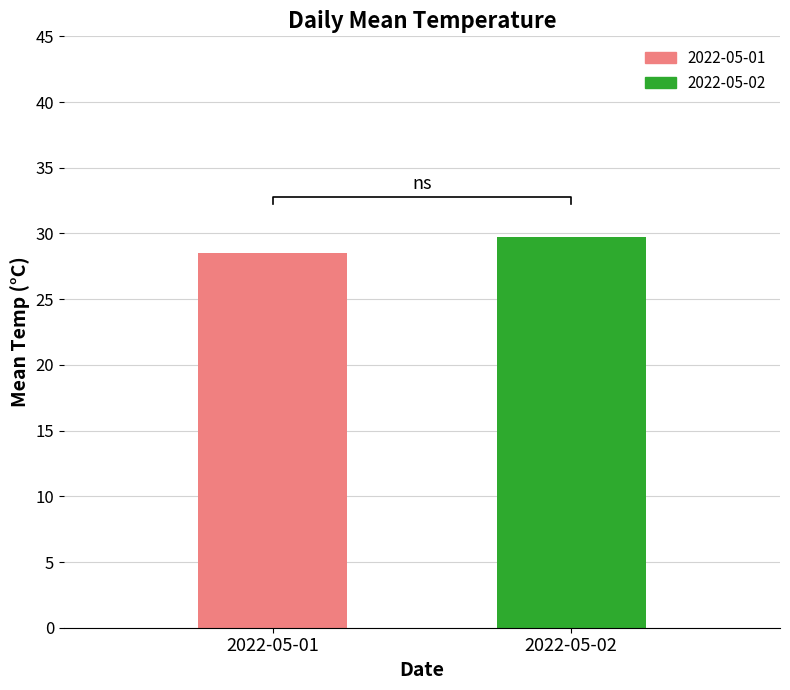

Are the bars grouped side by side (vs. stacked)?

No